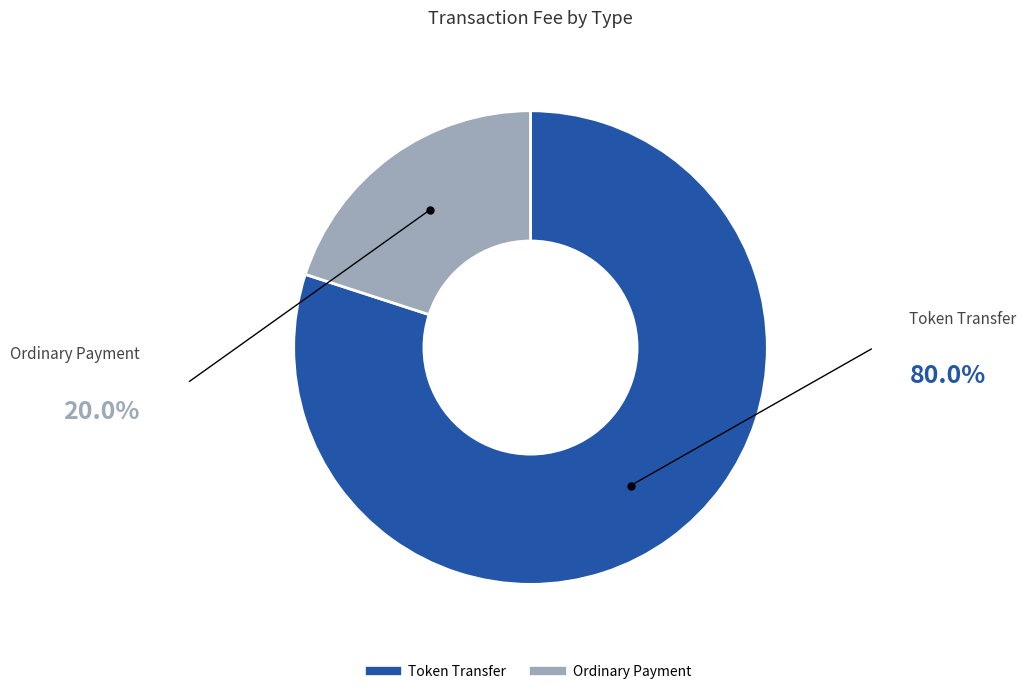

Rank the categories by value from highest to lowest.

Token Transfer, Ordinary Payment